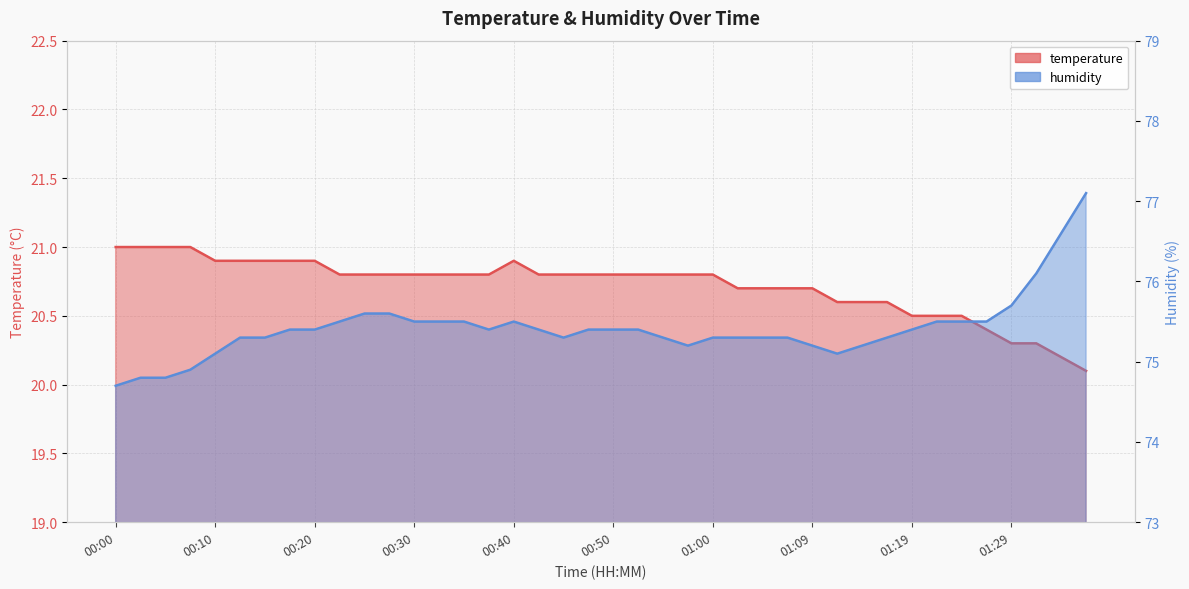

True or false: temperature has a value of 8.5 at 01:32.

False